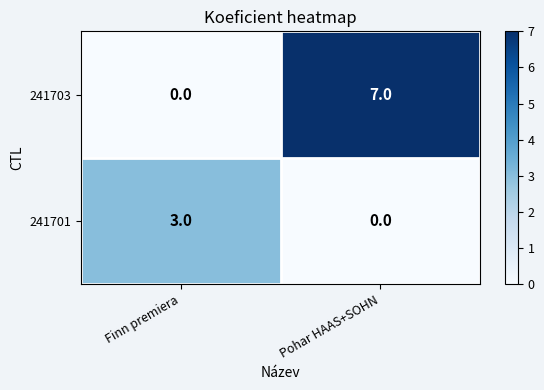

Which series has the widest spread of values?

241703